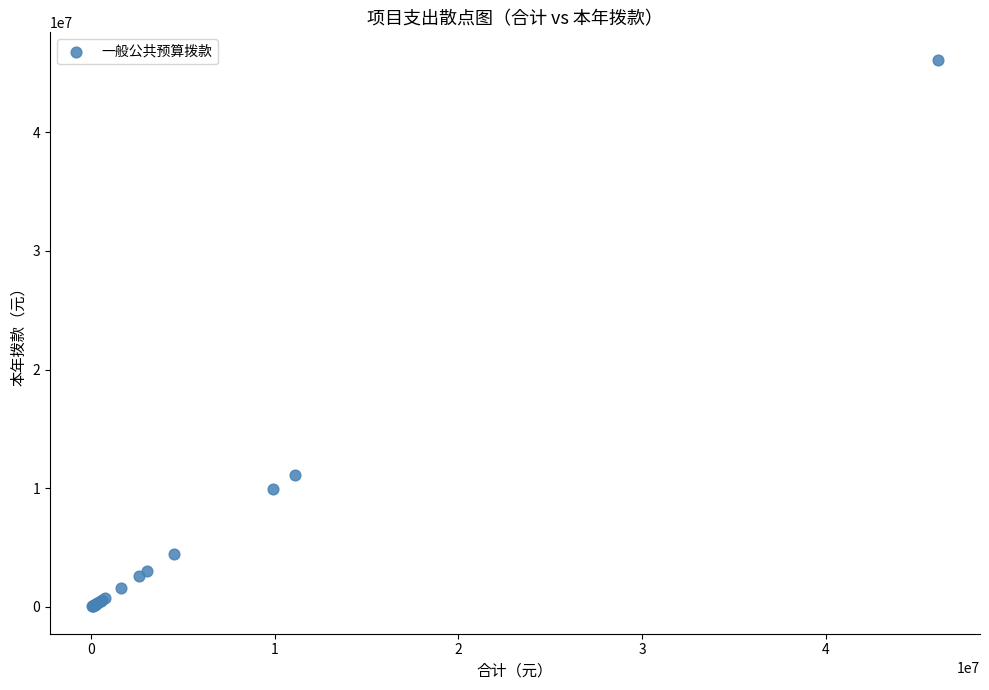

What Y value in the scatter plot is closest to 23083050?

11117500